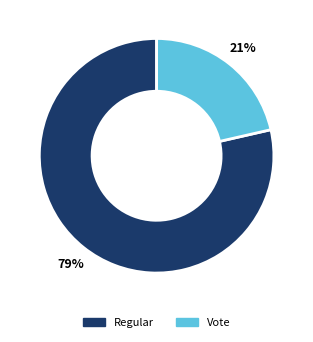

What is the ratio of the value at Vote to the value at Regular?

0.3